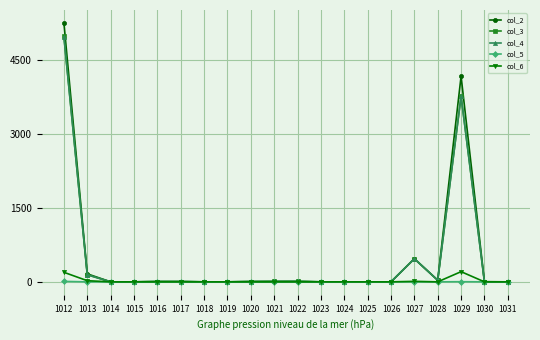

Which series has the largest range (max minus min)?

col_2